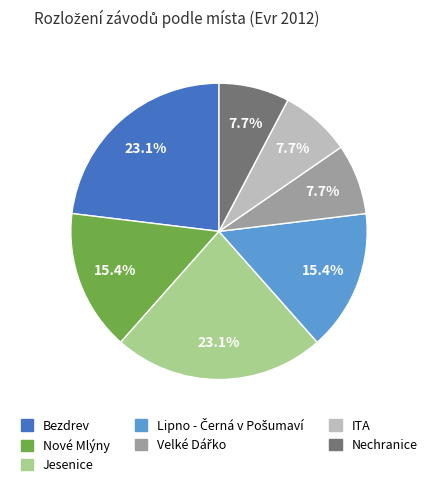

Combined, do Bezdrev and Nechranice account for over 50%?

No